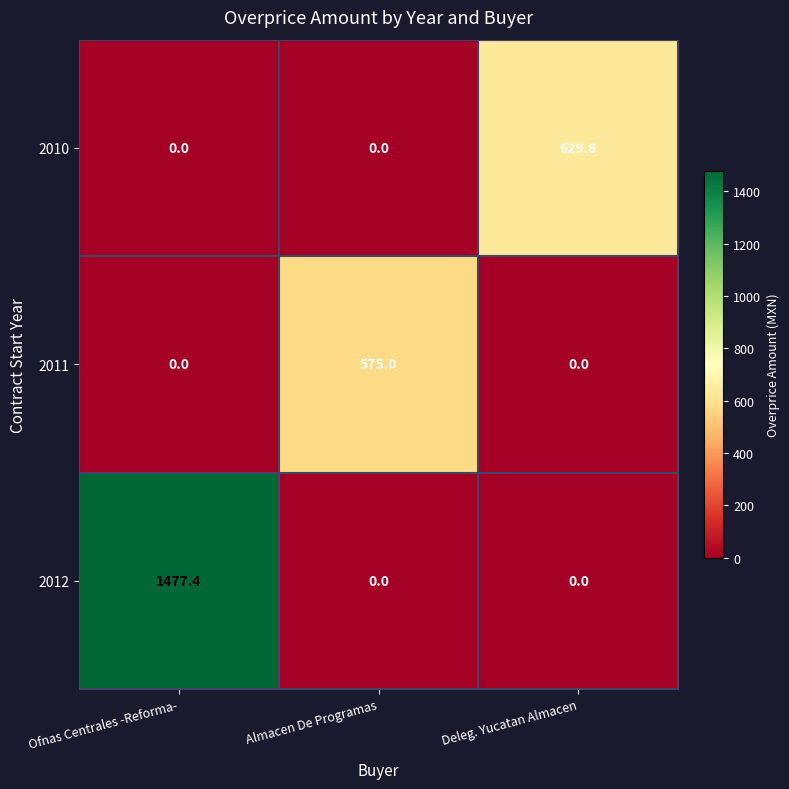

Which series has the largest range (max minus min)?

2012